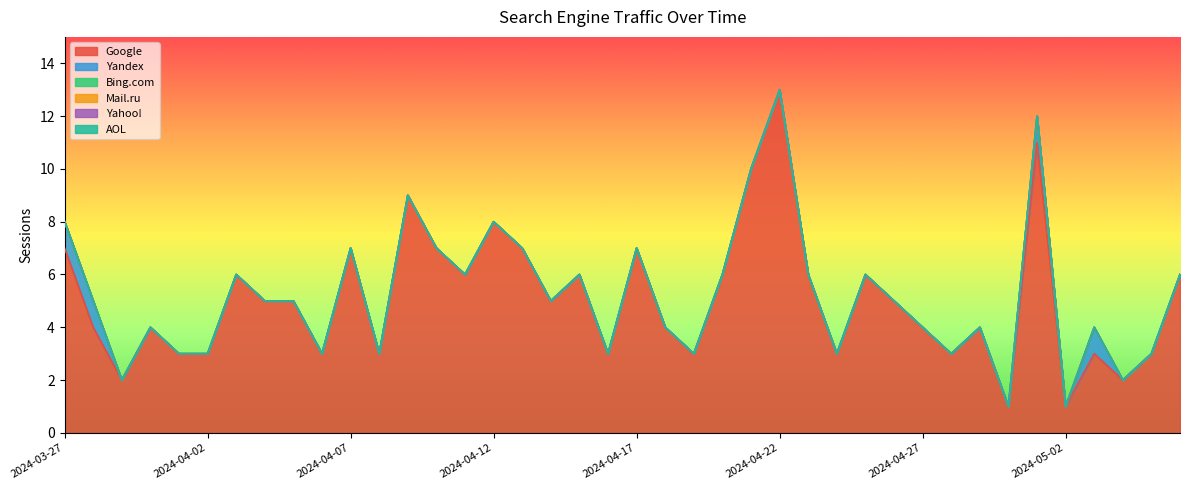

True or false: Mail.ru and AOL intersect in this chart.

False